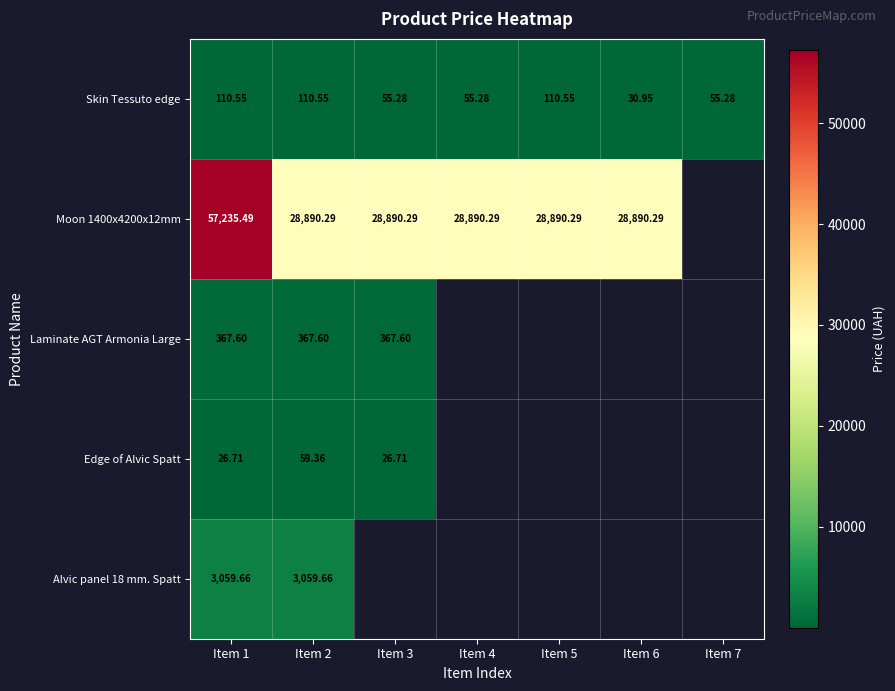

Which has a higher value, Item 1 or Item 7?

Item 1